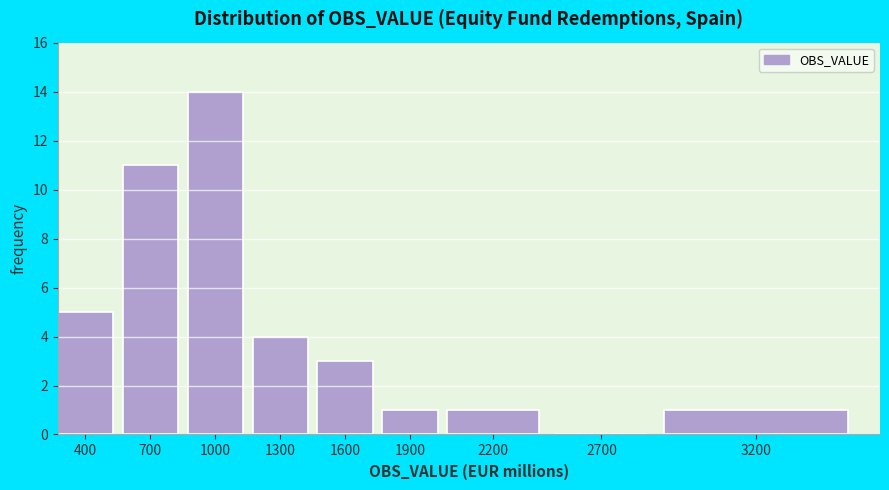

Reading left to right, extract all data points from this chart.

400=5	700=11	1000=14	1300=4	1600=3	1900=1	2200=1	2700=0	3200=1